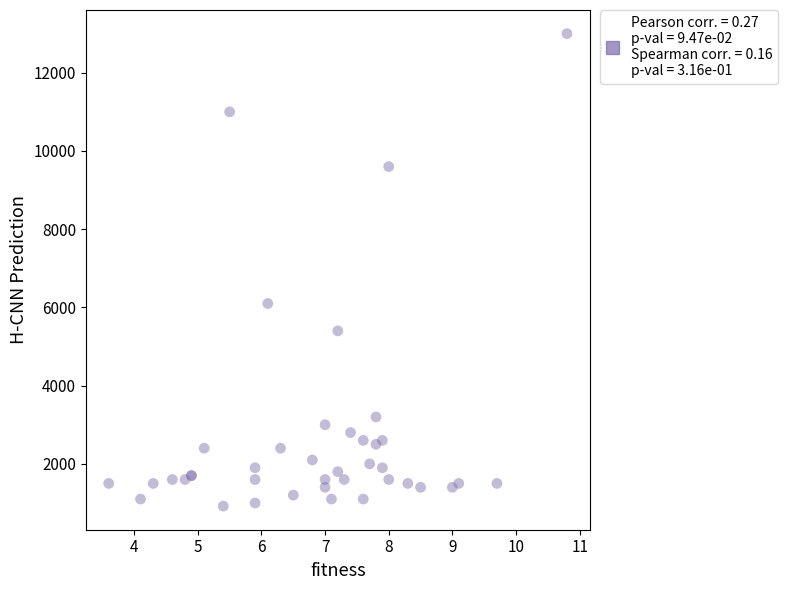

What Y value in the scatter plot is closest to 6960?

6100